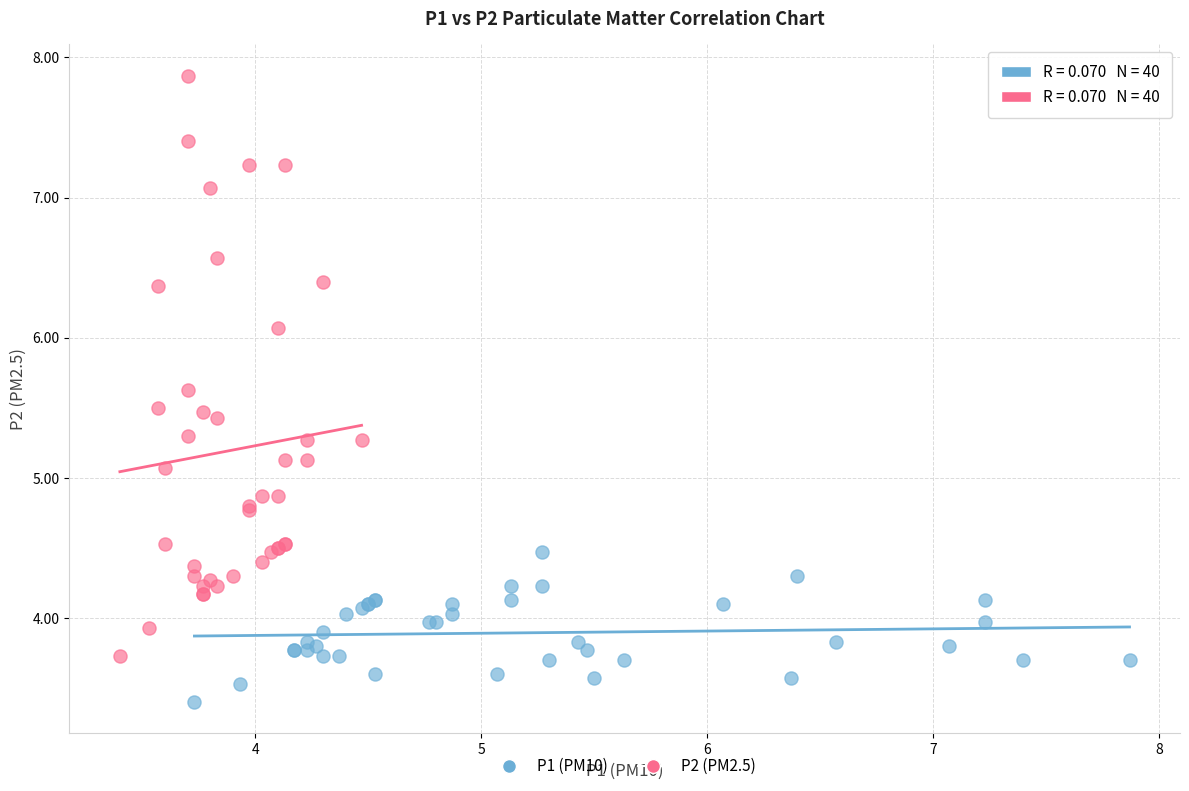

Which series has the widest spread of Y values?

P2 (PM2.5)